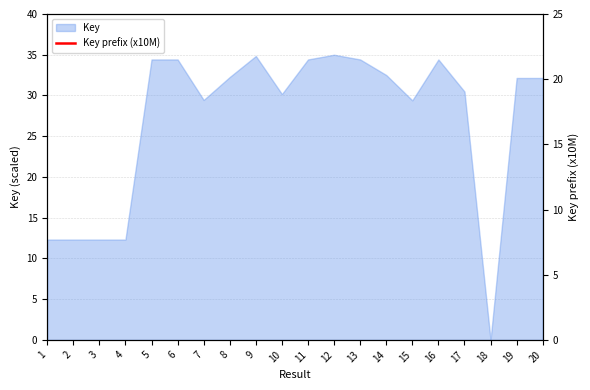

How many points are lower than both their immediate neighbors (excluding endpoints)?

4